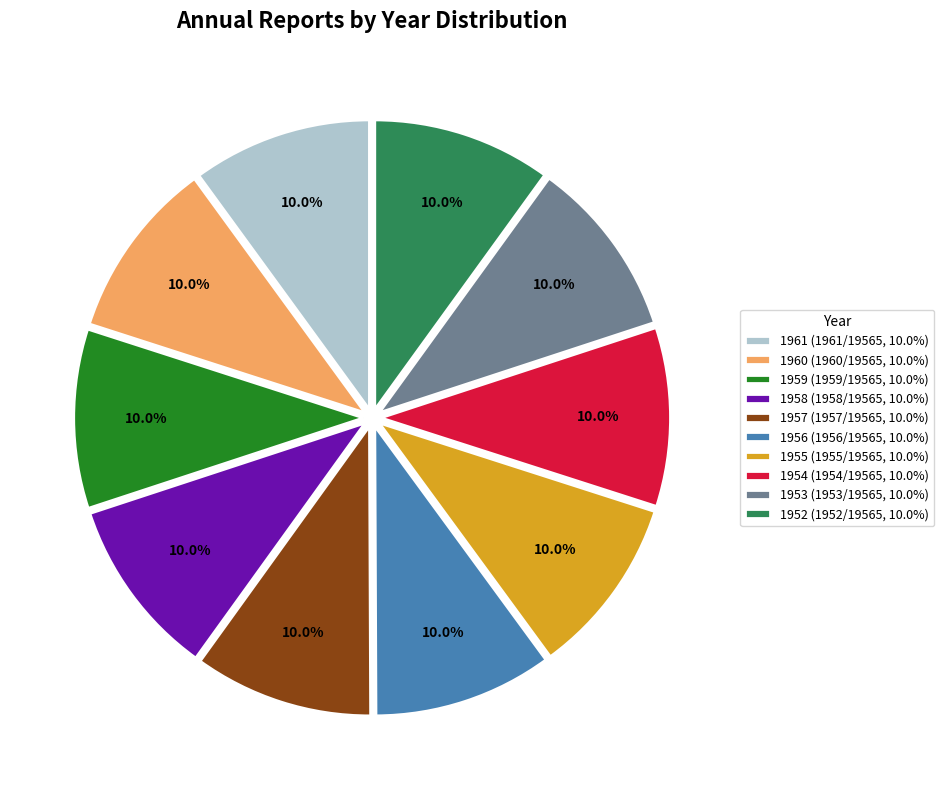

What percentage is the 1959 slice, to the nearest percent?

10%